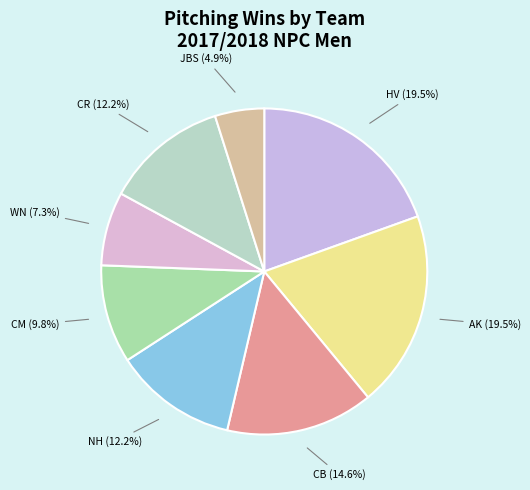

How many slices are in this pie chart?

8